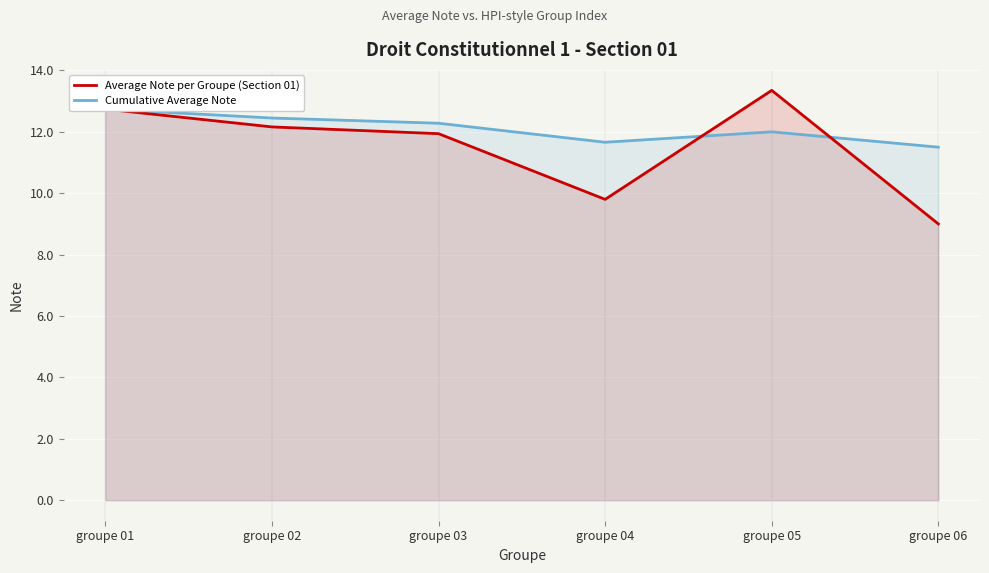

Is it true that Average Note per Groupe (Section 01) equals 4.4 at groupe 06?

False